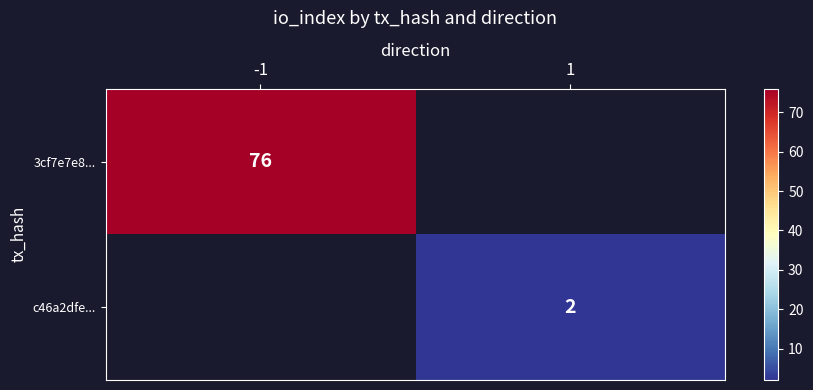

Is it true that 3cf7e7e8... equals 45 at -1?

False